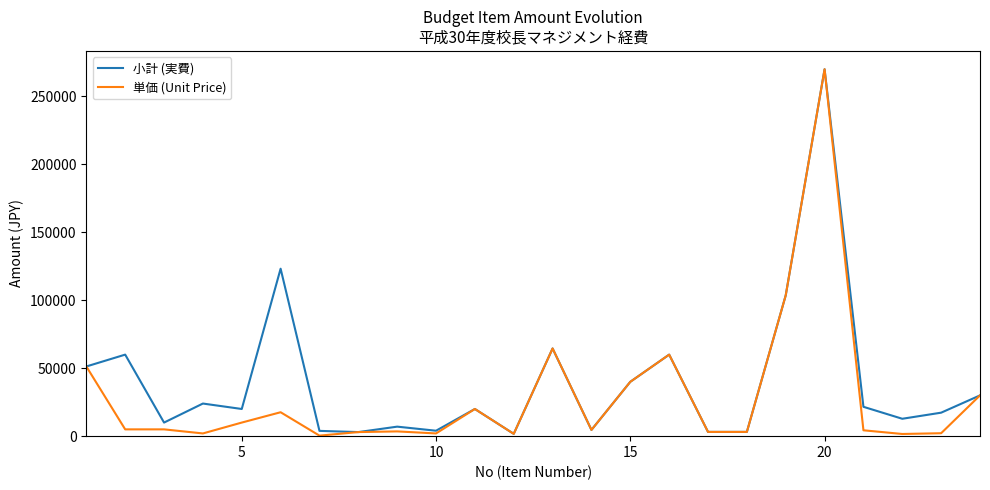

What is the difference between the second highest and minimum values in the 単価 (Unit Price) series?

103226